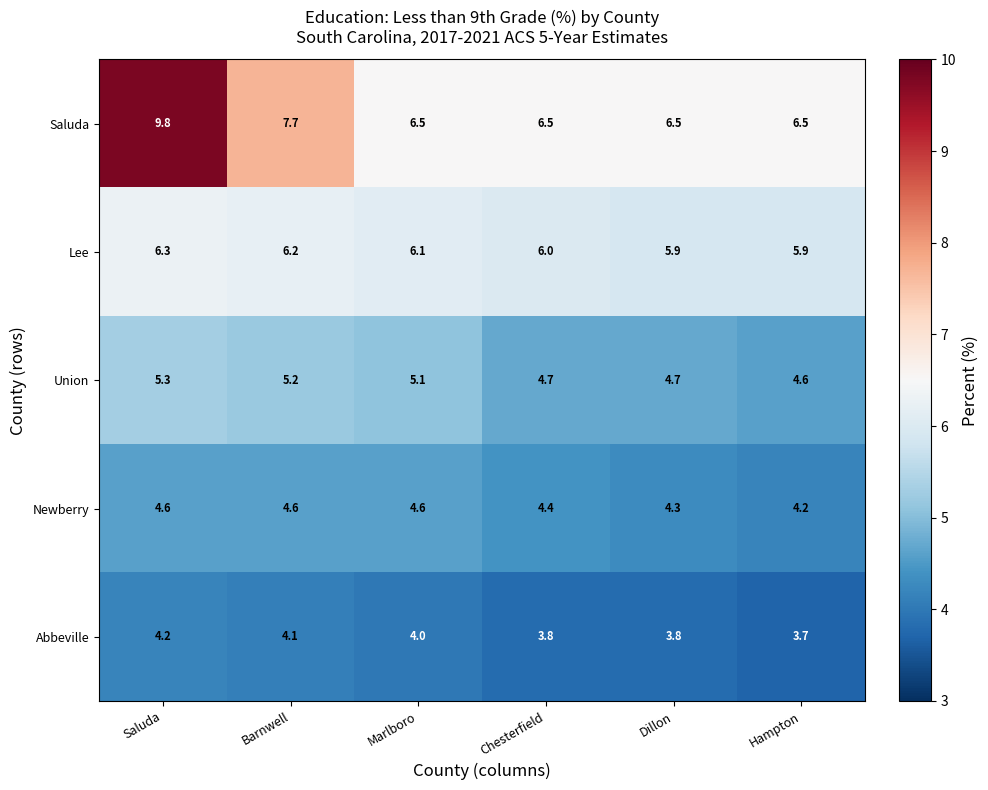

Which category has the highest value across all series?

Saluda